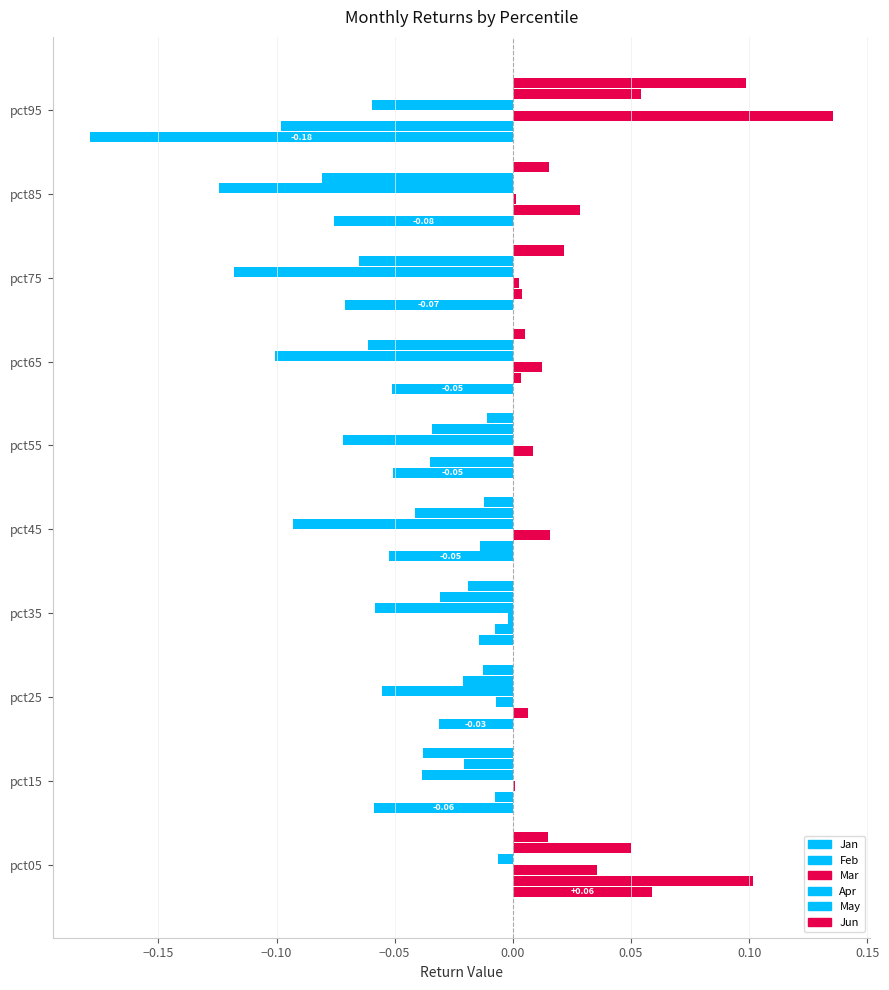

What is the label of the 4th bar from the right?

0.10